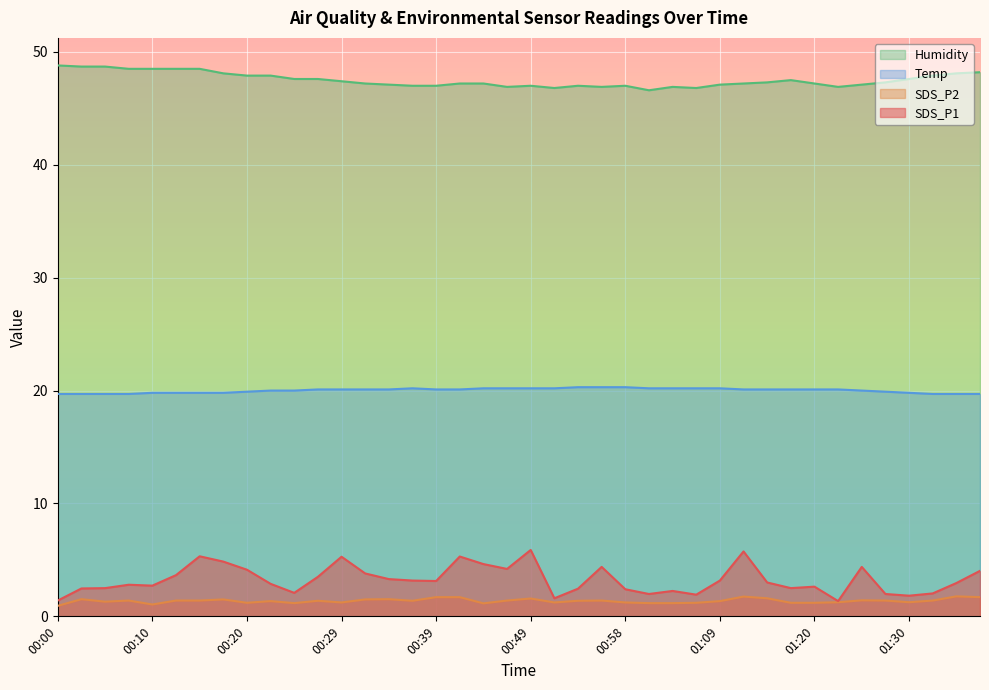

Which category has the lowest value across all series?

00:00